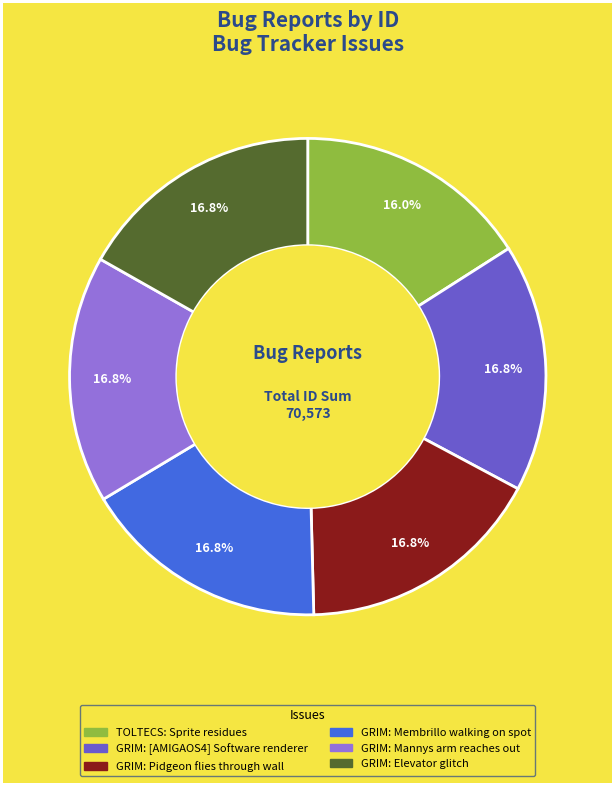

Count the number of slices in the pie.

6